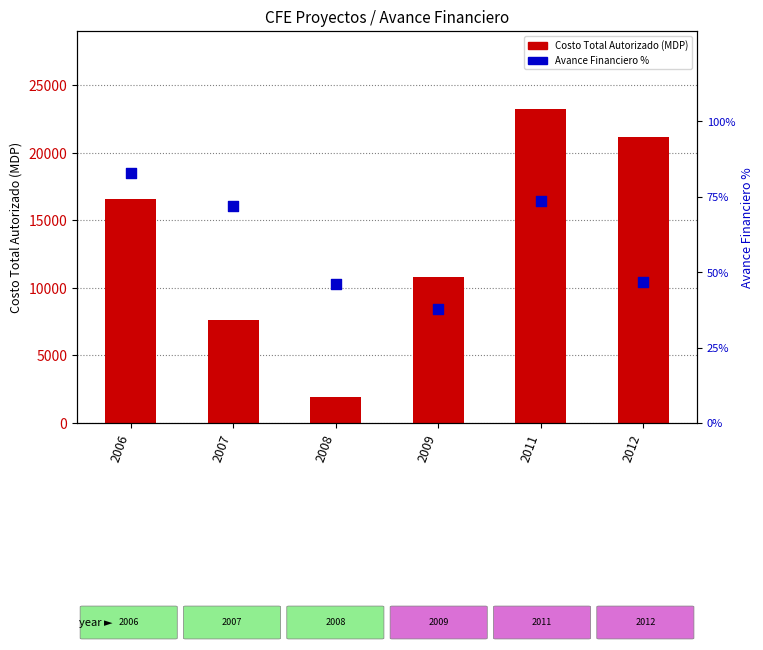

At how many categories does at least one series exceed 19810?

2